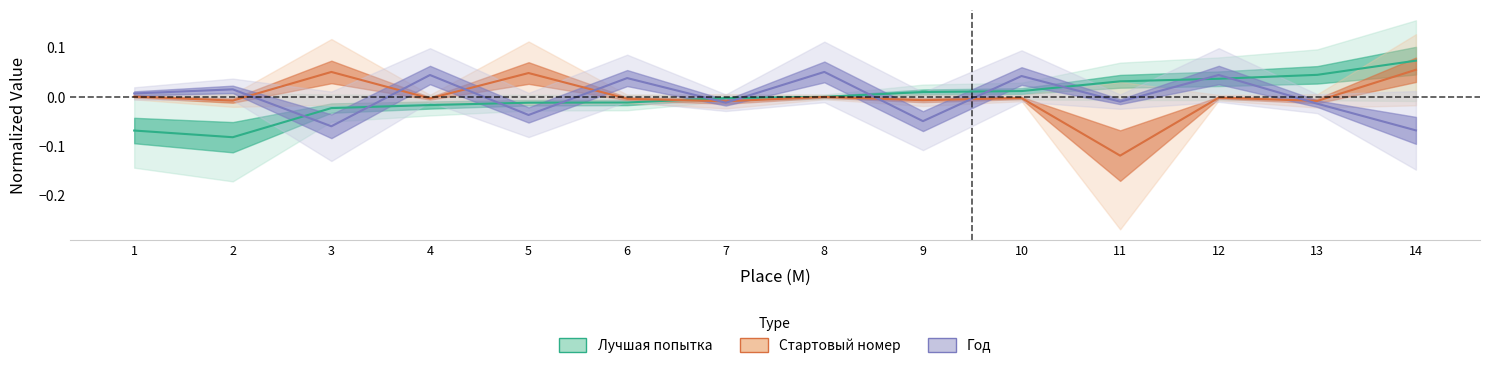

How many times do Год and Стартовый номер cross each other?

9